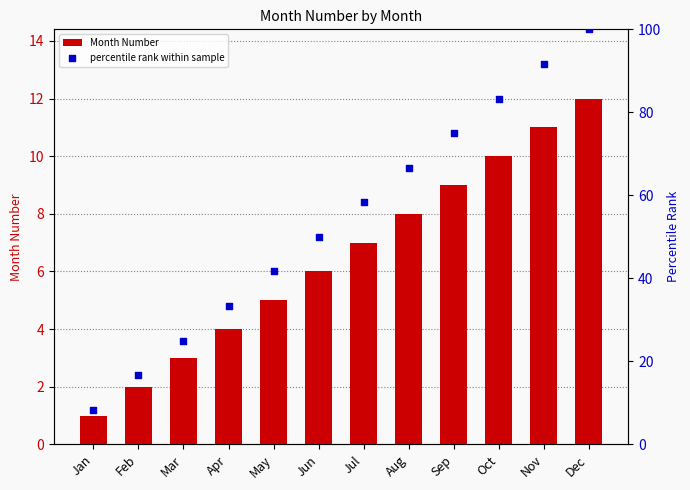

Which series has the largest Y range (max minus min)?

percentile rank within sample